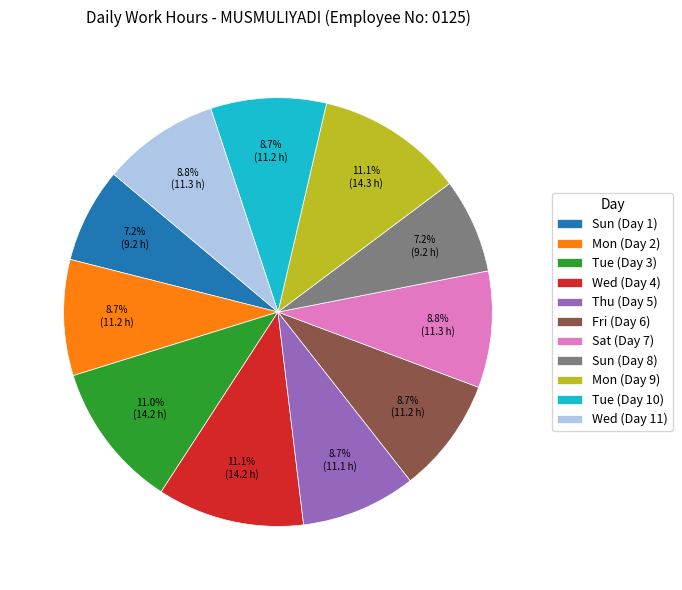

Is the sum of Mon (Day 2) and Sat (Day 7) greater than half?

No